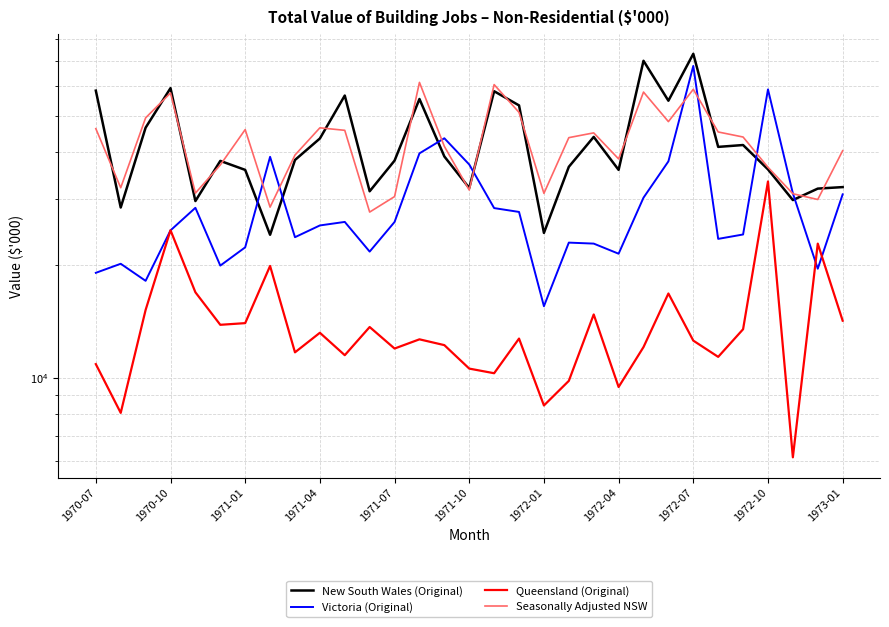

What is the spread (max minus min) of values at 17?

40514